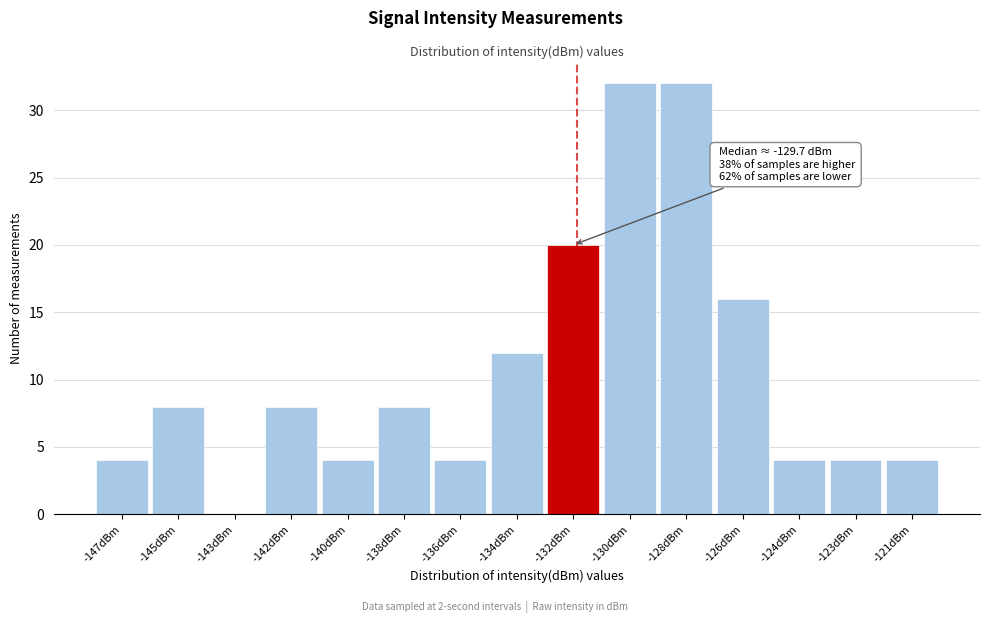

Reading left to right, list all the values displayed in this chart.

-147dBm=4	-145dBm=8	-143dBm=0	-142dBm=8	-140dBm=4	-138dBm=8	-136dBm=4	-134dBm=12	-132dBm=20	-130dBm=32	-128dBm=32	-126dBm=16	-124dBm=4	-123dBm=4	-121dBm=4